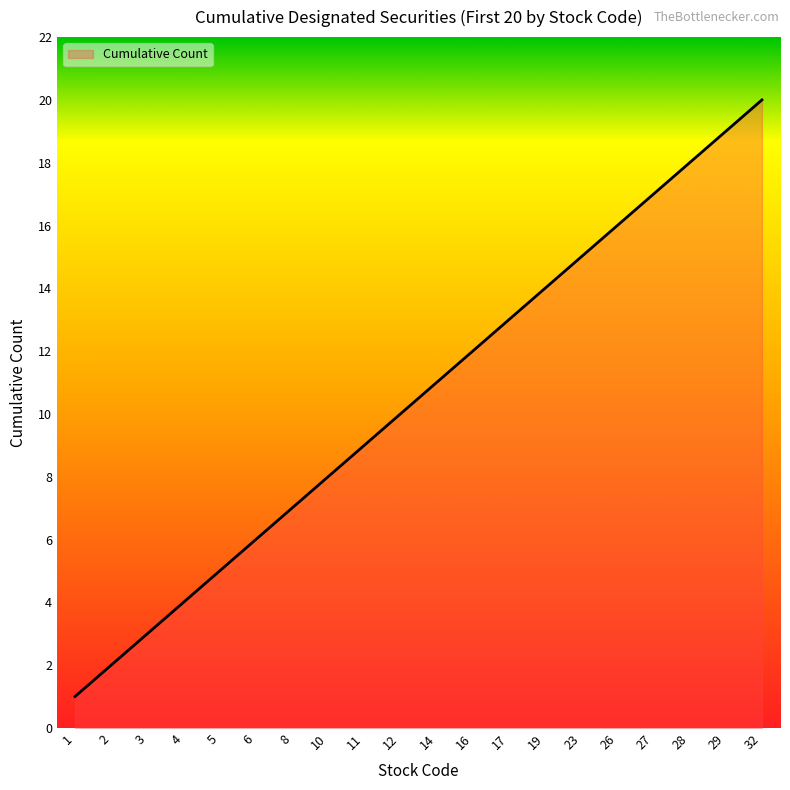

How many values are below 11?

10